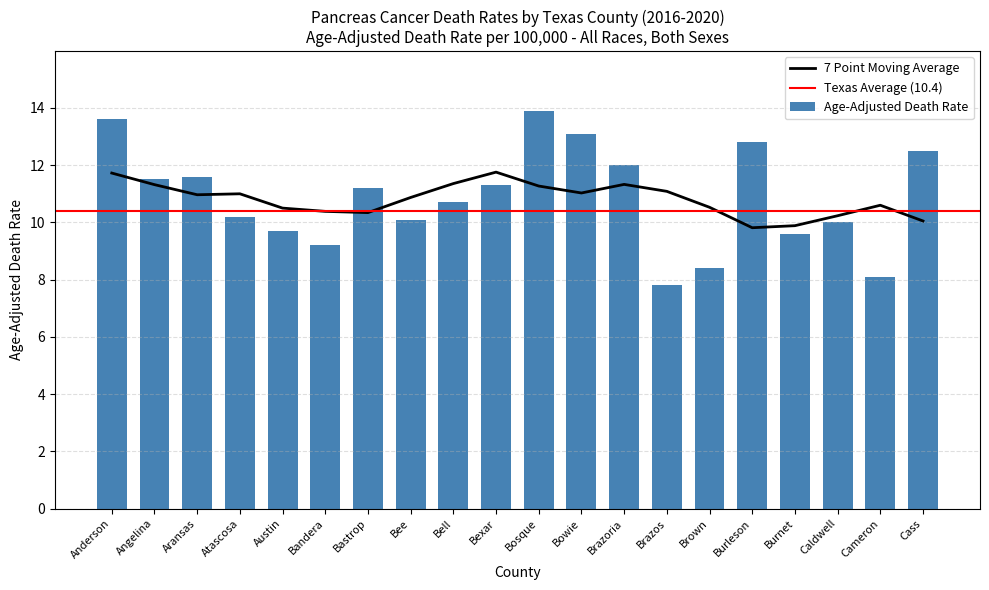

What is the difference between the second highest and second lowest values?

5.5